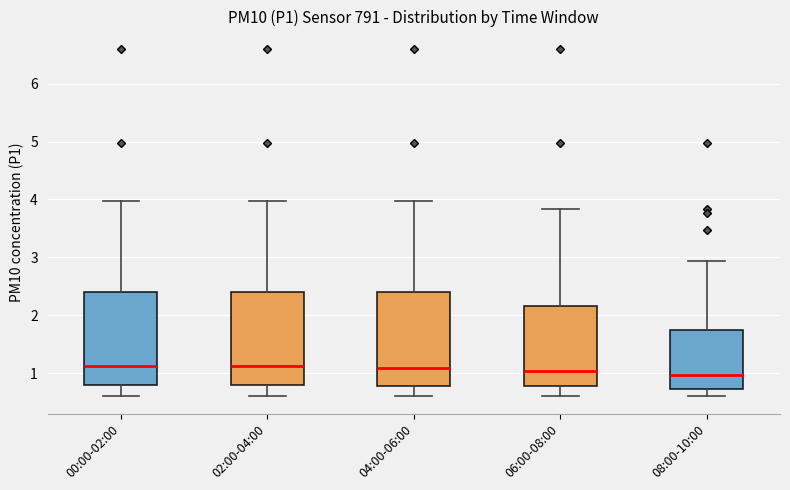

Reading left to right, transcribe this box plot: for each box, give where its median line is, the range the box spans, and where its two whiskers end, as read against the y-axis. The values are not printed on the chart, so give them approximately, as read against the axis.

00:00-02:00: median 1.1, box 0.8 to 2.4, whiskers 0.6 to 4.0
02:00-04:00: median 1.1, box 0.8 to 2.4, whiskers 0.6 to 4.0
04:00-06:00: median 1.1, box 0.8 to 2.4, whiskers 0.6 to 4.0
06:00-08:00: median 1.0, box 0.8 to 2.2, whiskers 0.6 to 3.8
08:00-10:00: median 1.0, box 0.7 to 1.7, whiskers 0.6 to 2.9